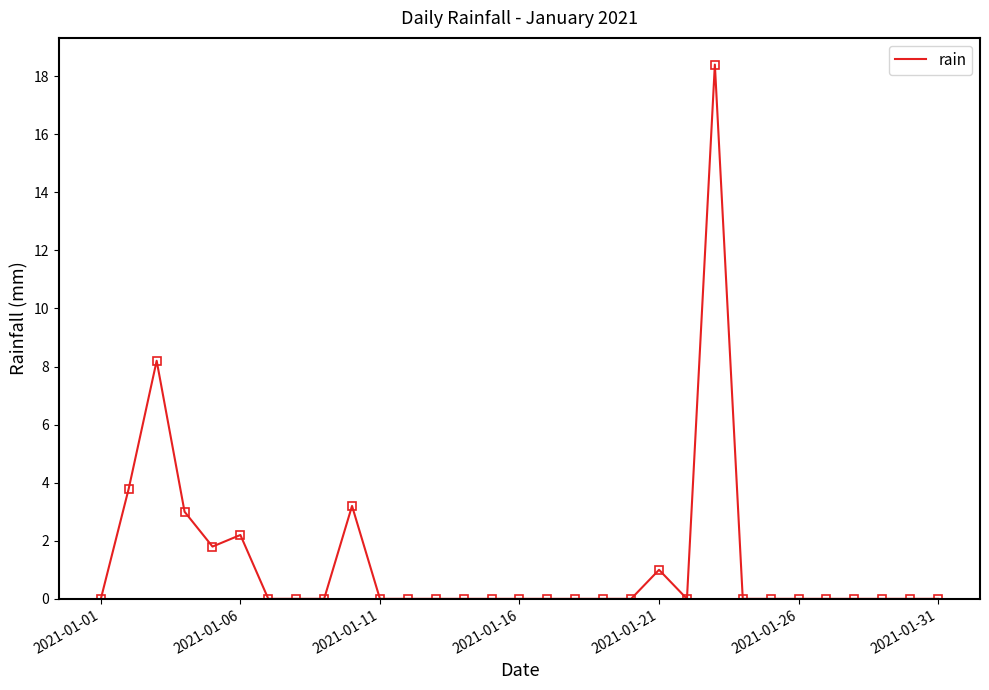

What is the difference between the maximum and minimum values?

18.4